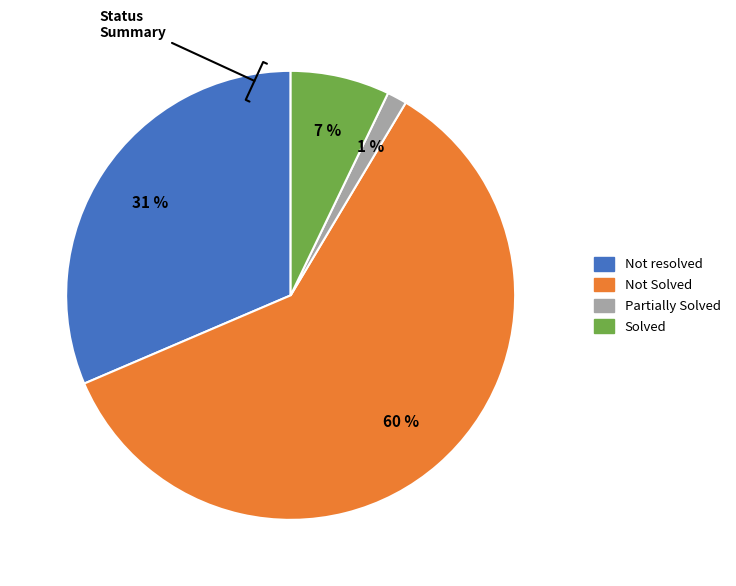

To the nearest percent, what is the average slice percentage?

25%